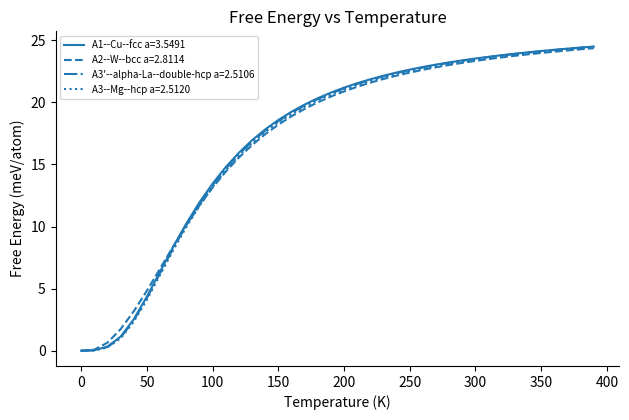

What is the highest value of the A1--Cu--fcc a=3.5491 series?

24.5